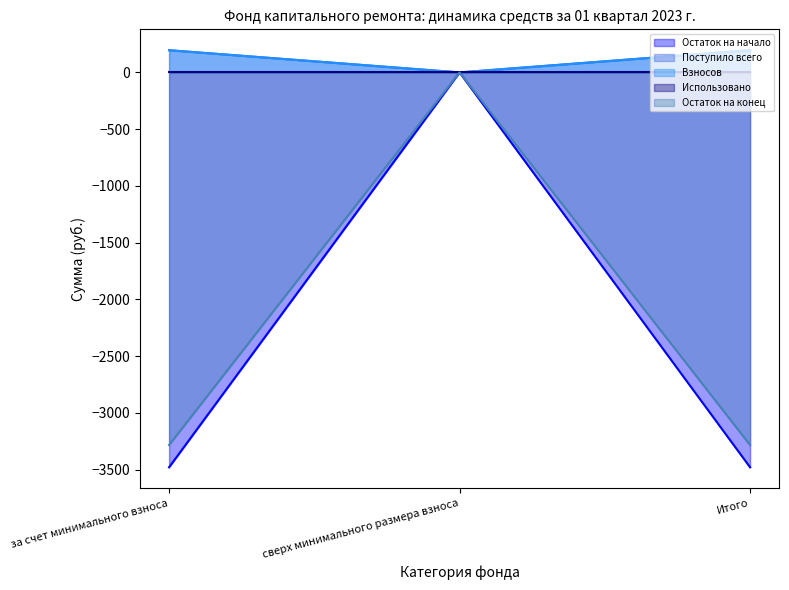

How many lines are shown in the chart?

5